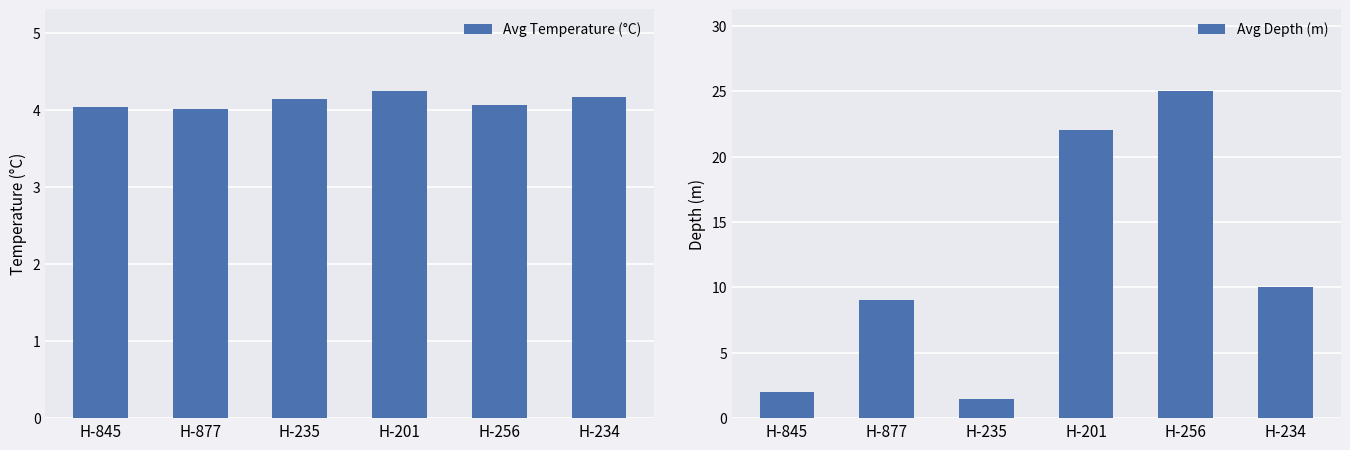

Reading right to left, extract all data points from this chart.

Avg Temperature (°C): 4.2	4.1	4.2	4.1	4.0	4.0
Avg Depth (m): 10.0	25.0	22.0	1.5	9.0	2.0